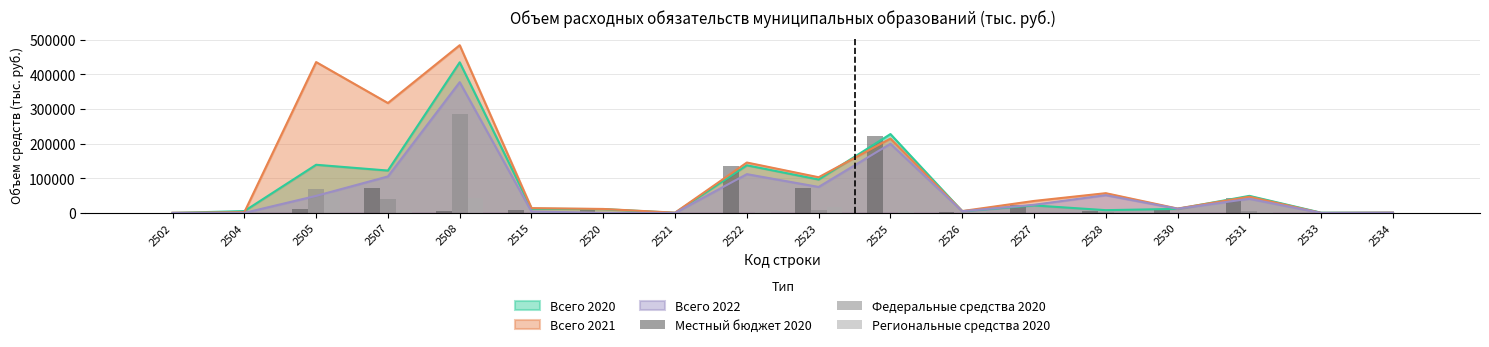

How many bars are there in each group?

3